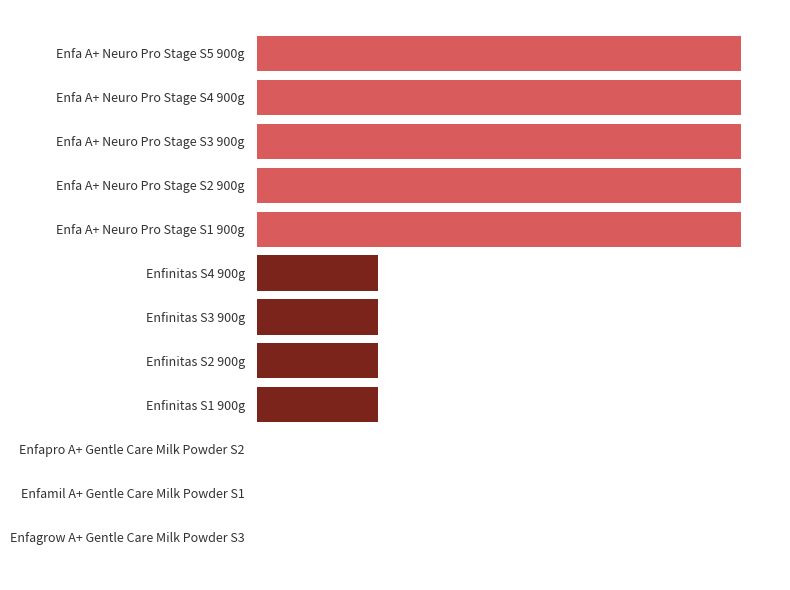

Are the bars horizontal?

Yes